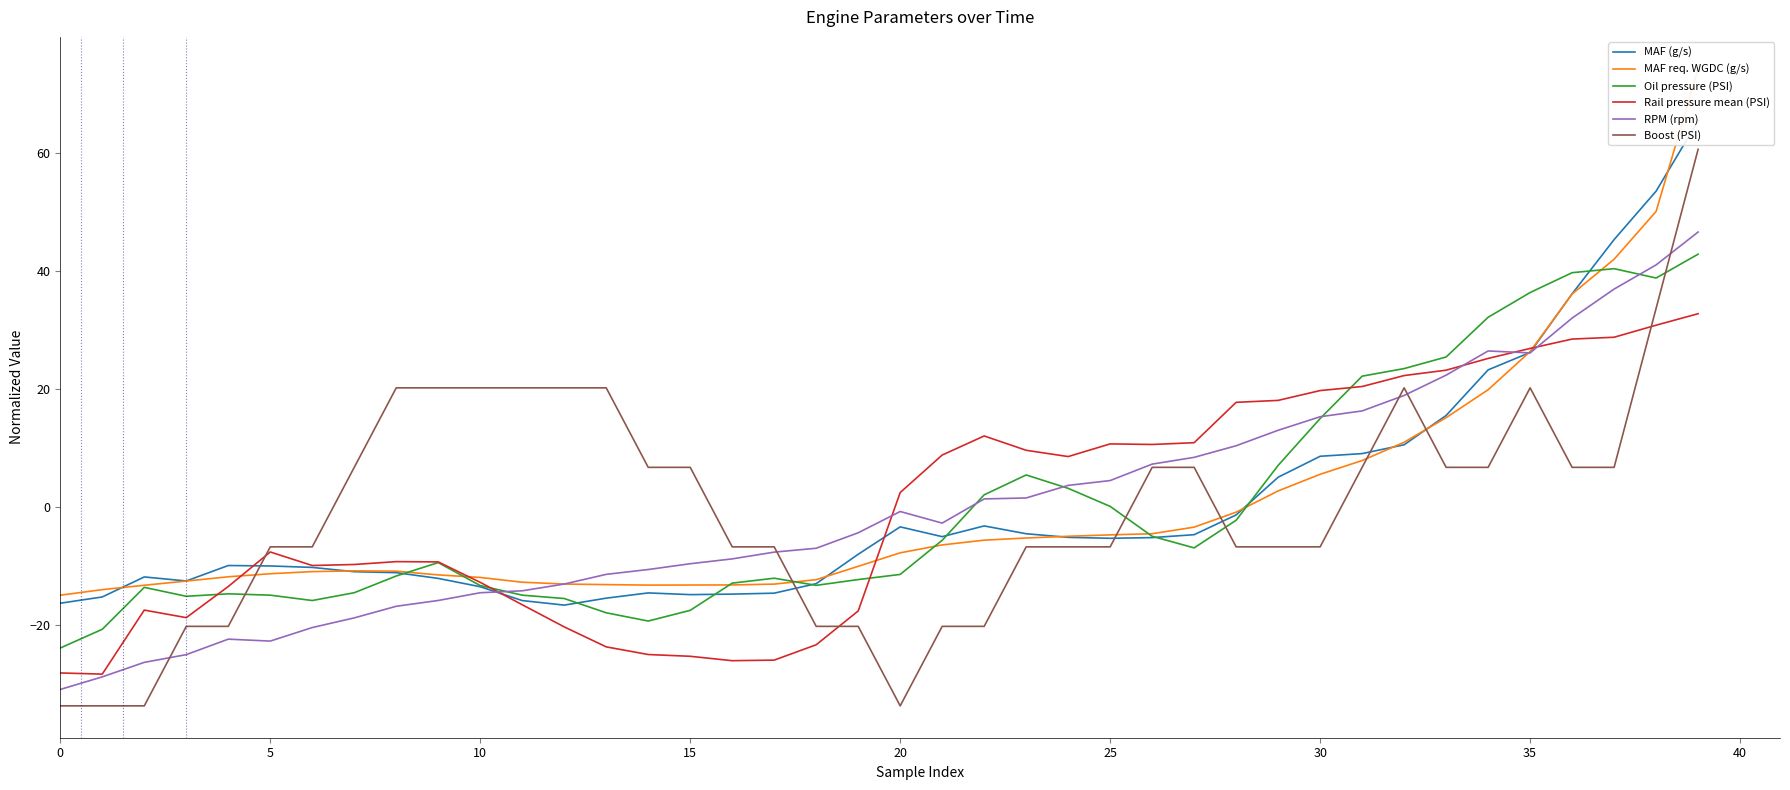

At which label is MAF (g/s) closest to 24?

34